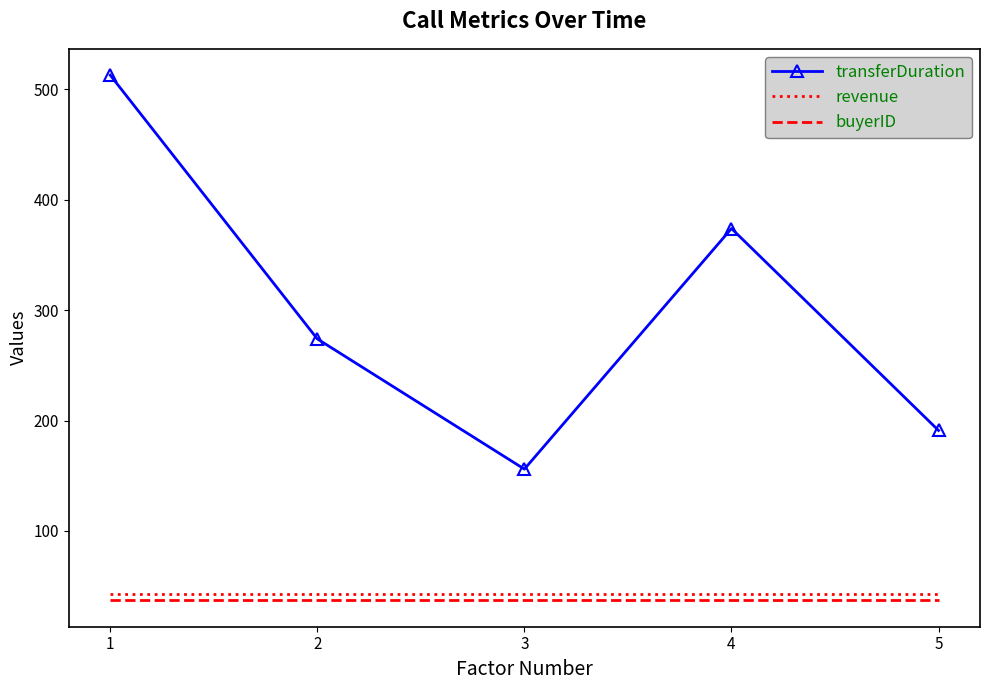

True or false: transferDuration and revenue intersect in this chart.

False